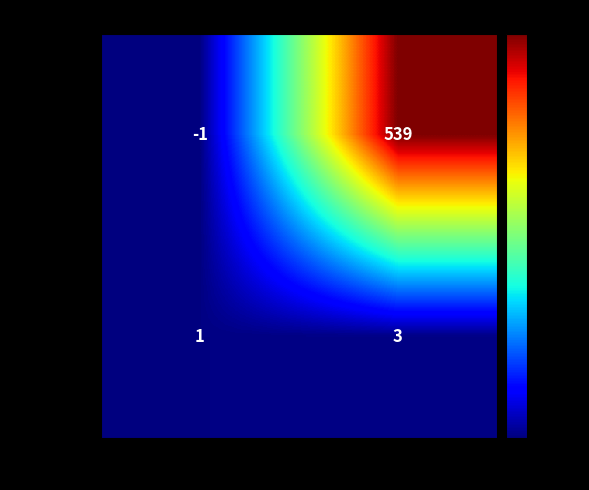

What is the difference between the 9255d9ed... values at 1 and -1?

540